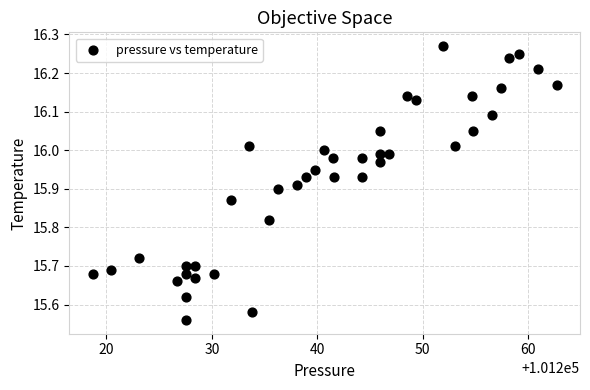

What is the range of X values (max minus min)?

44.0